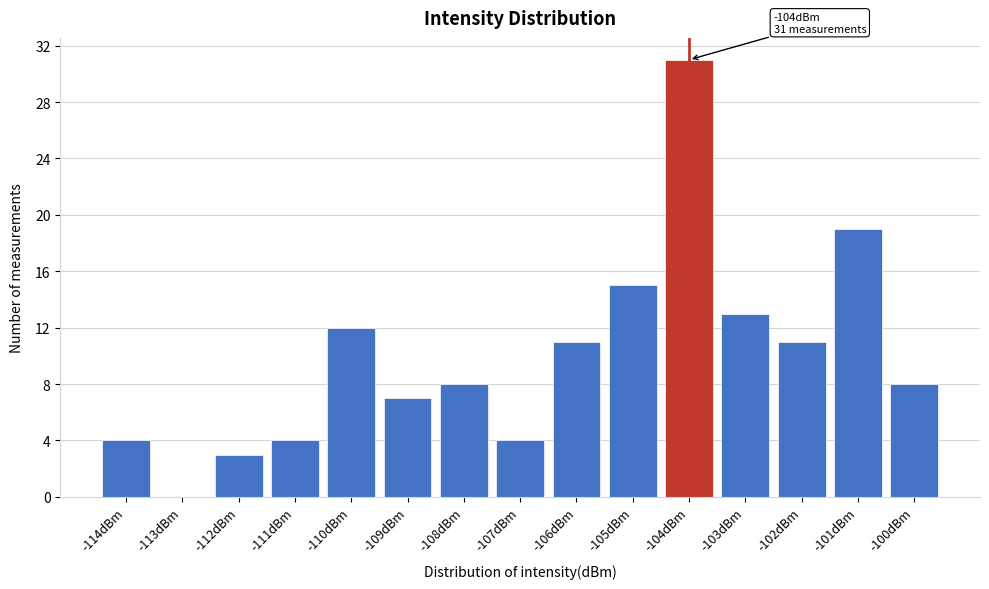

Reading left to right, extract all data points from this chart.

-114dBm=4	-113dBm=0	-112dBm=3	-111dBm=4	-110dBm=12	-109dBm=7	-108dBm=8	-107dBm=4	-106dBm=11	-105dBm=15	-104dBm=31	-103dBm=13	-102dBm=11	-101dBm=19	-100dBm=8